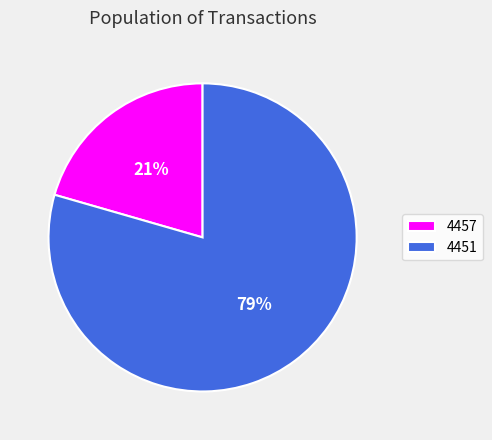

Between 4451 and 4457, which is larger?

4451